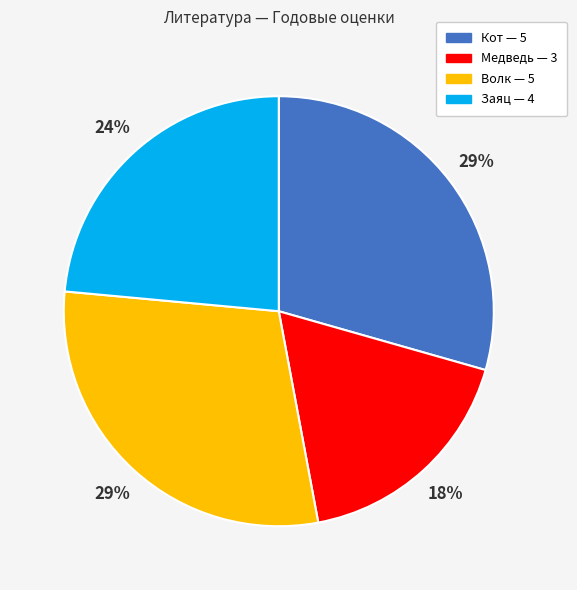

True or false: Кот accounts for 37% of the total.

False